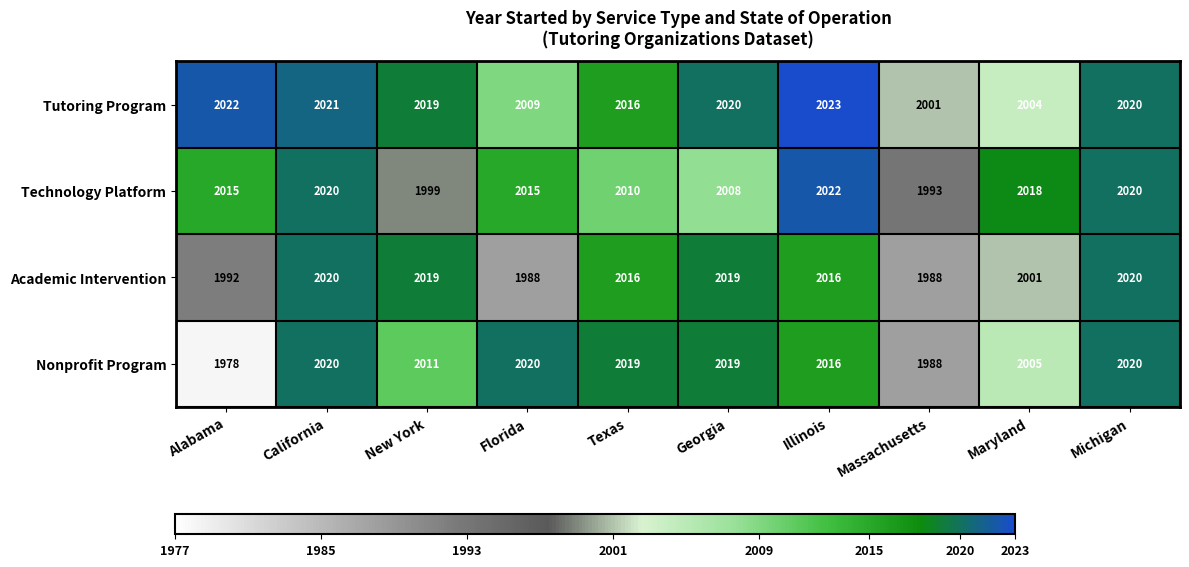

List the series in order of their overall mean, lowest first.

Academic Intervention, Nonprofit Program, Technology Platform, Tutoring Program